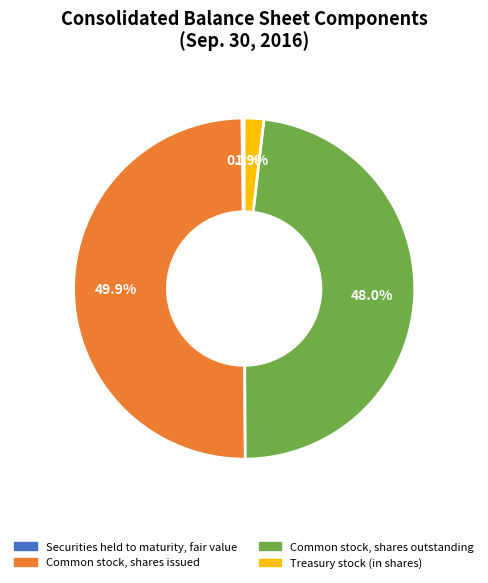

Is Treasury stock (in shares) the majority of the pie?

No